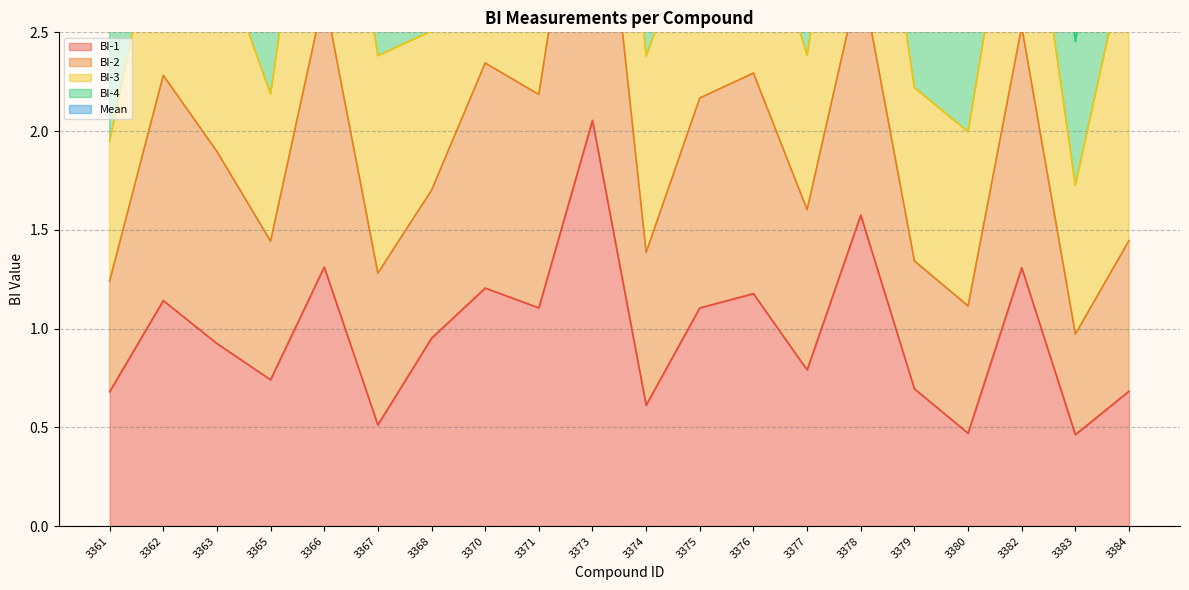

What is the value of the Mean point at the 12th from the left?

5.3